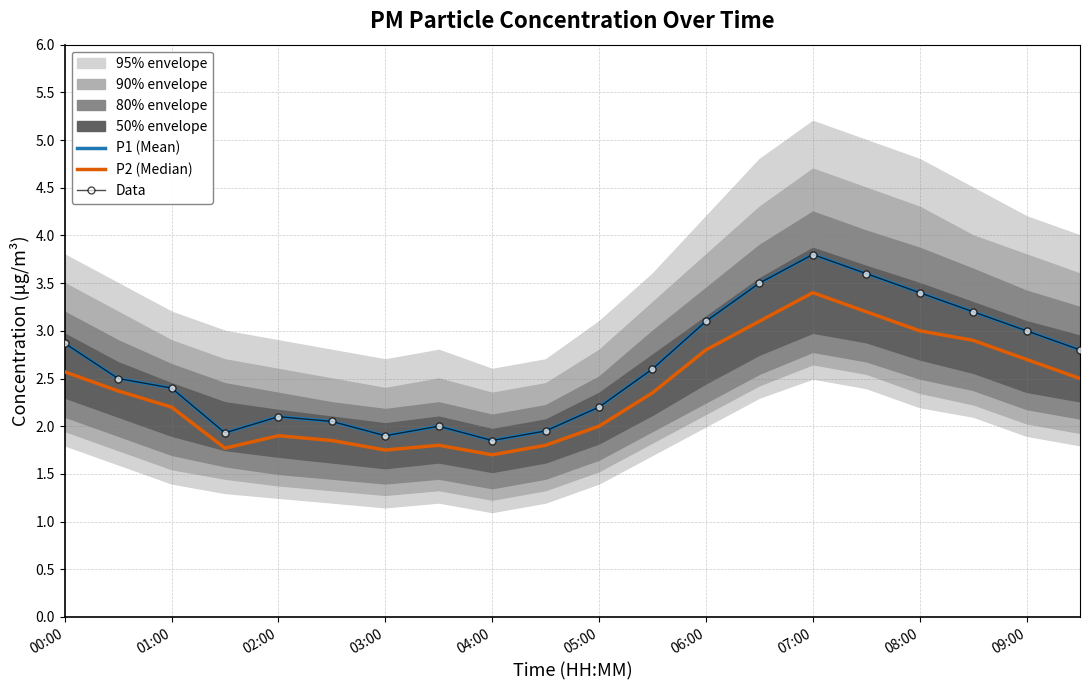

Does the chart have visible grid lines?

Yes